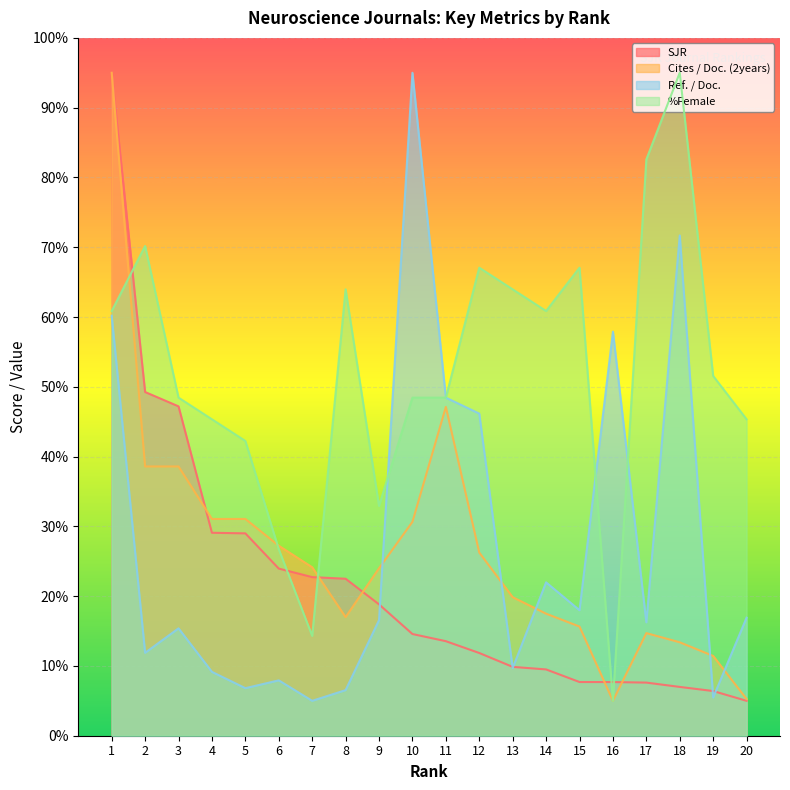

What is the sum of the SJR values at 3 and 7?

69.9